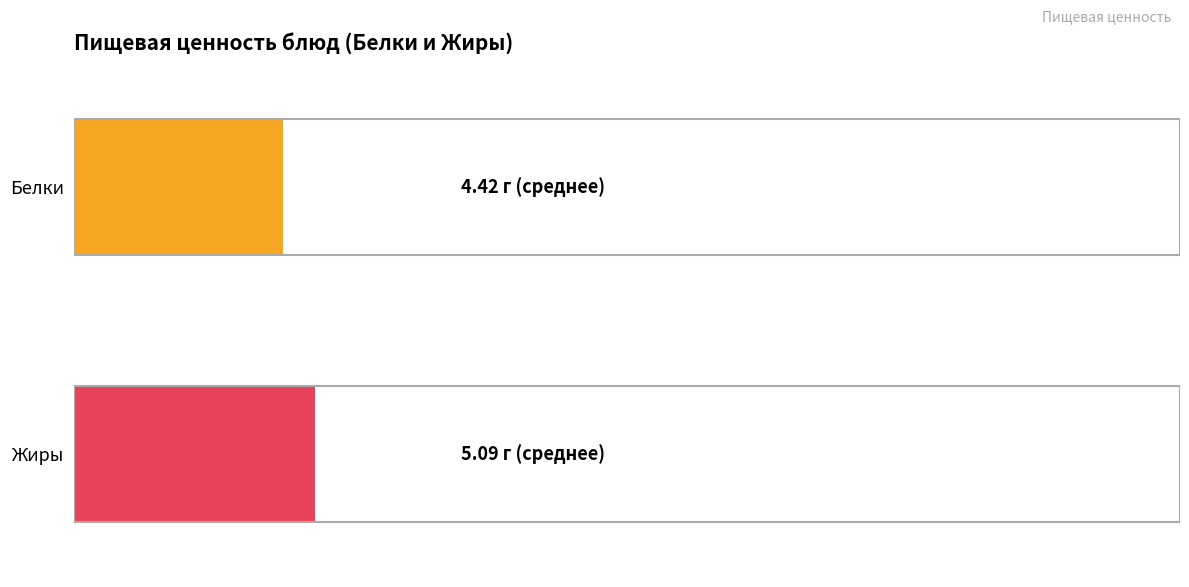

What is the minimum value for Белки?

0.1